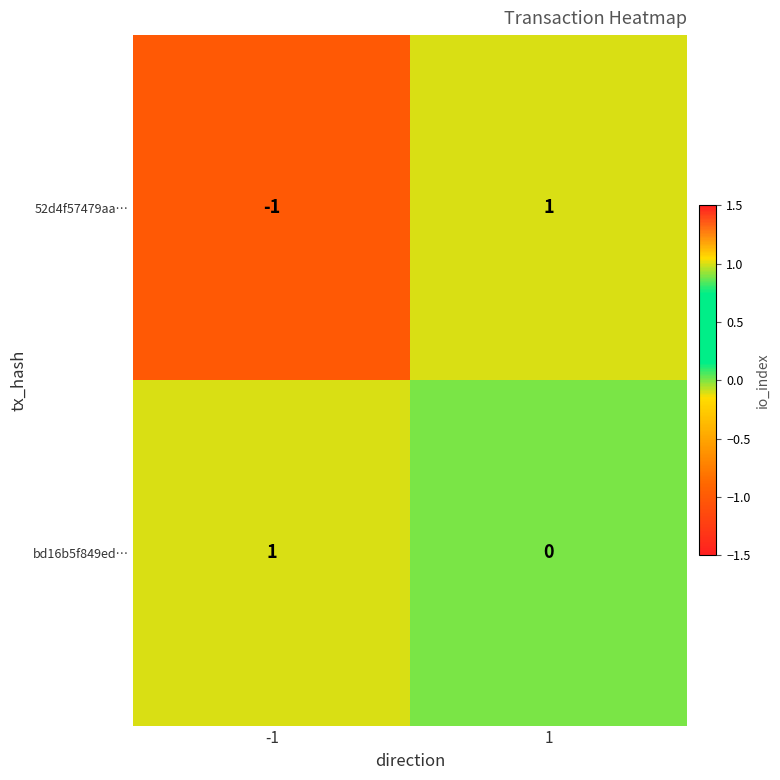

Reading left to right, list all the values displayed in this chart.

52d4f57479aa…: -1=-1	1=1
bd16b5f849ed…: -1=1	1=0